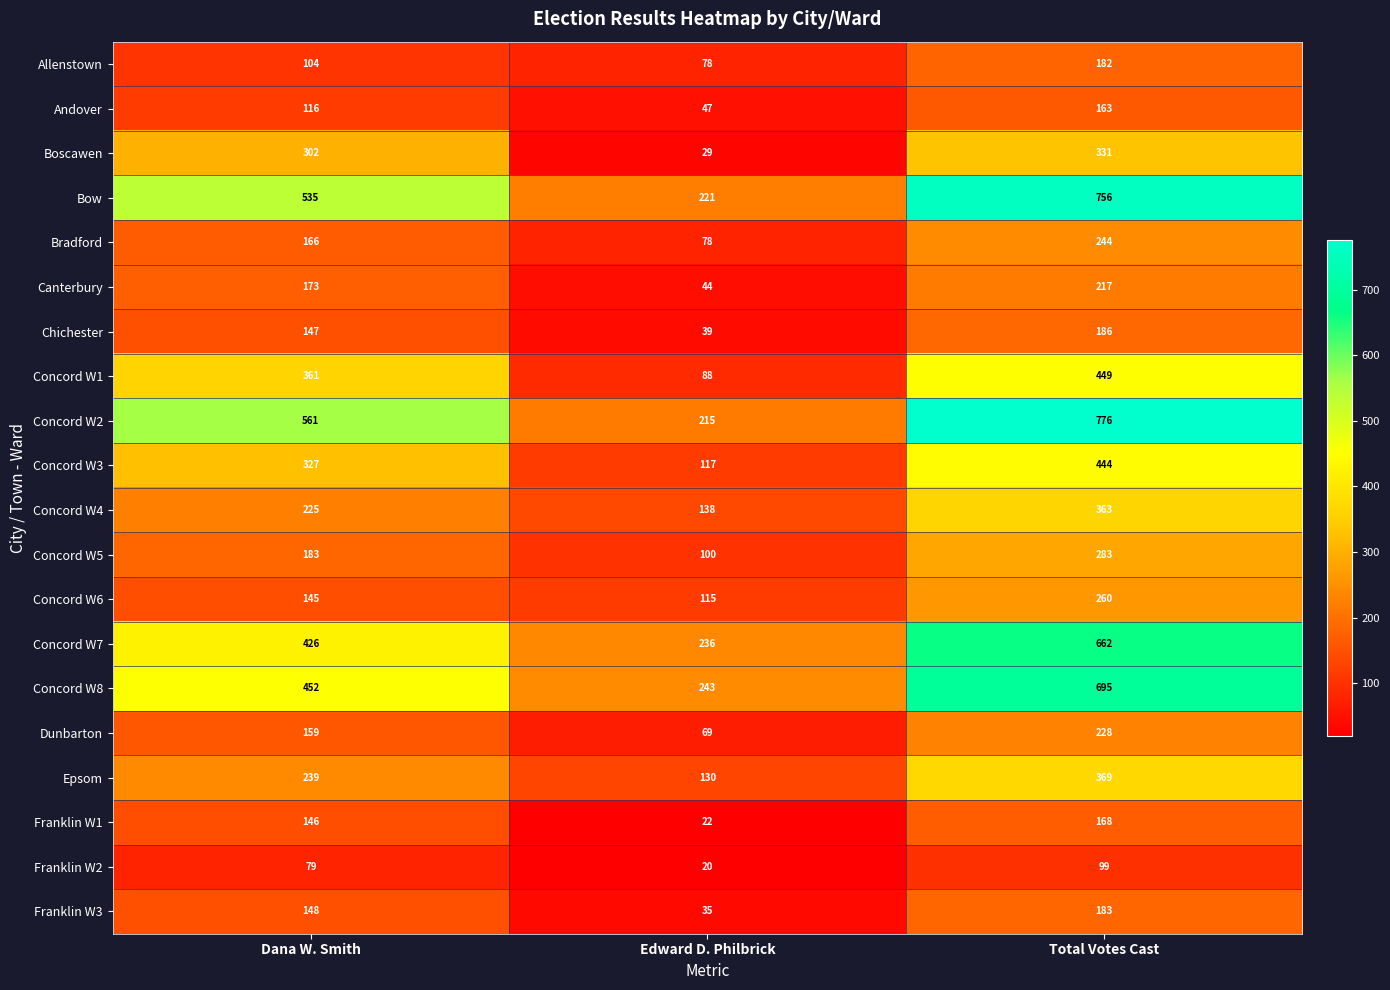

What is the sum of the Andover values at Total Votes Cast and Edward D. Philbrick?

210